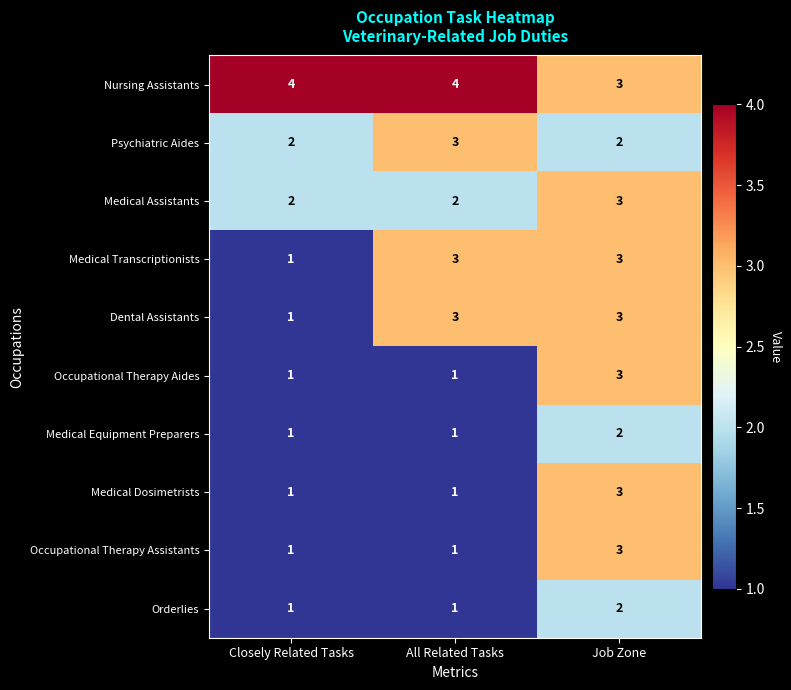

How many Medical Equipment Preparers values are between 1 and 2?

3